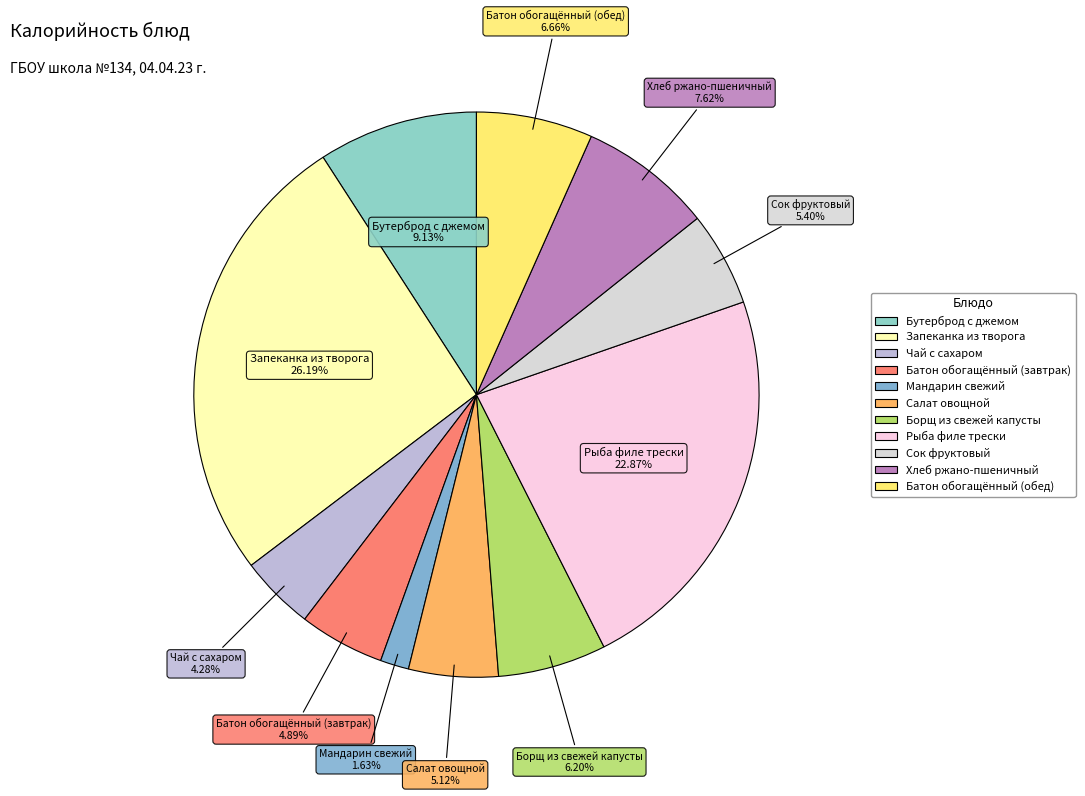

To the nearest percent, what percentage of the pie is Мандарин свежий?

2%